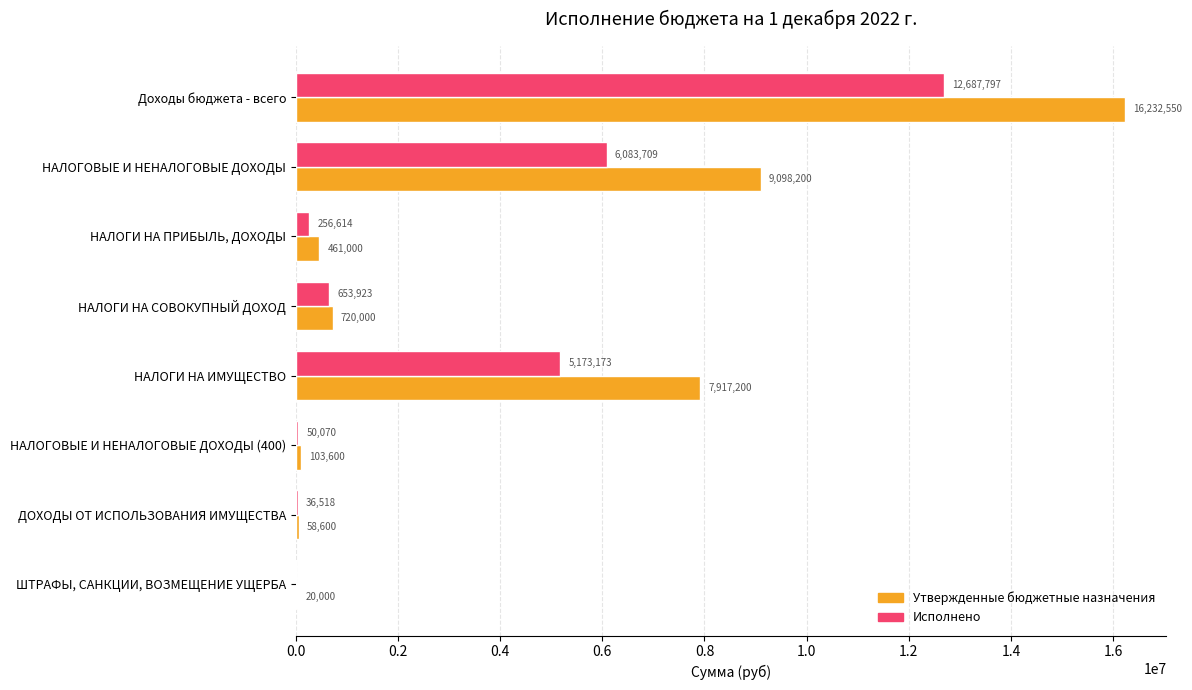

The Исполнено series shows 4559457.1 at Доходы бюджета - всего. True or false?

False